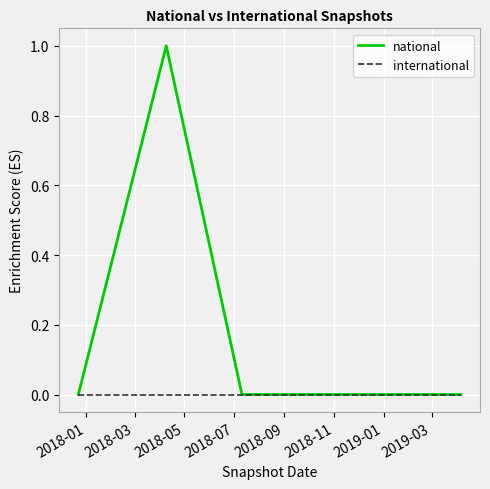

How many lines are shown in the chart?

2